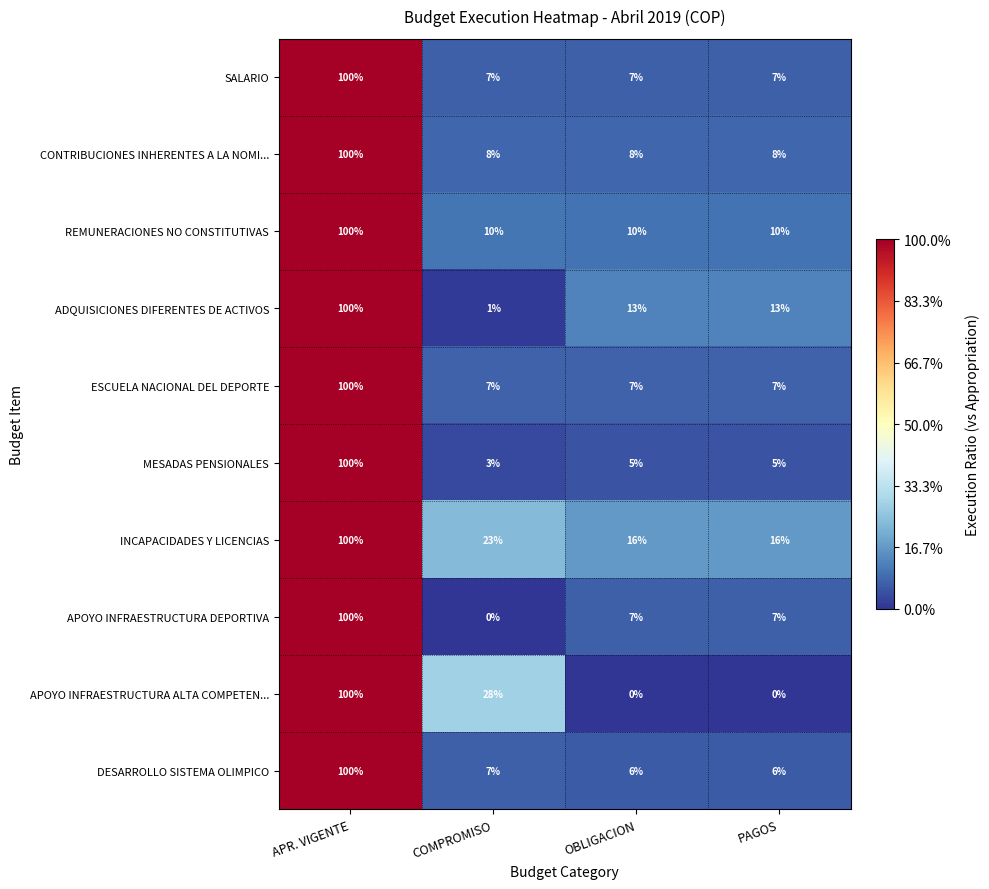

What is the difference between the ADQUISICIONES DIFERENTES DE ACTIVOS values at APR. VIGENTE and PAGOS?

87